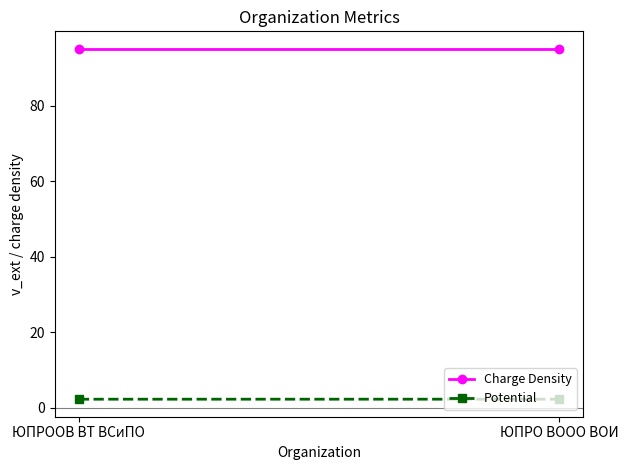

The value of Charge Density at ЮПРООВ ВТ ВСиПО is 95.0. True or false?

True